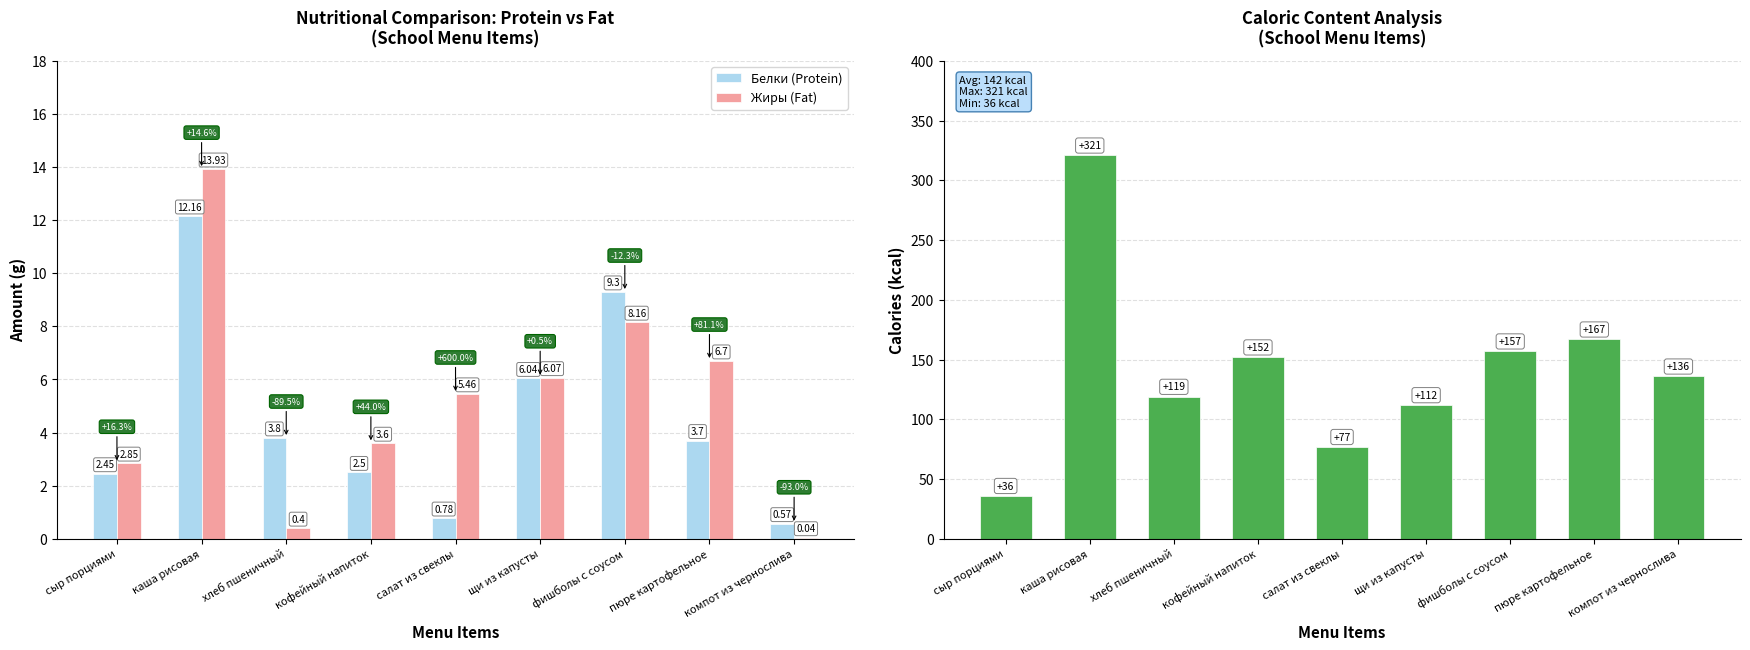

At which category is the sum across all series the highest?

каша рисовая